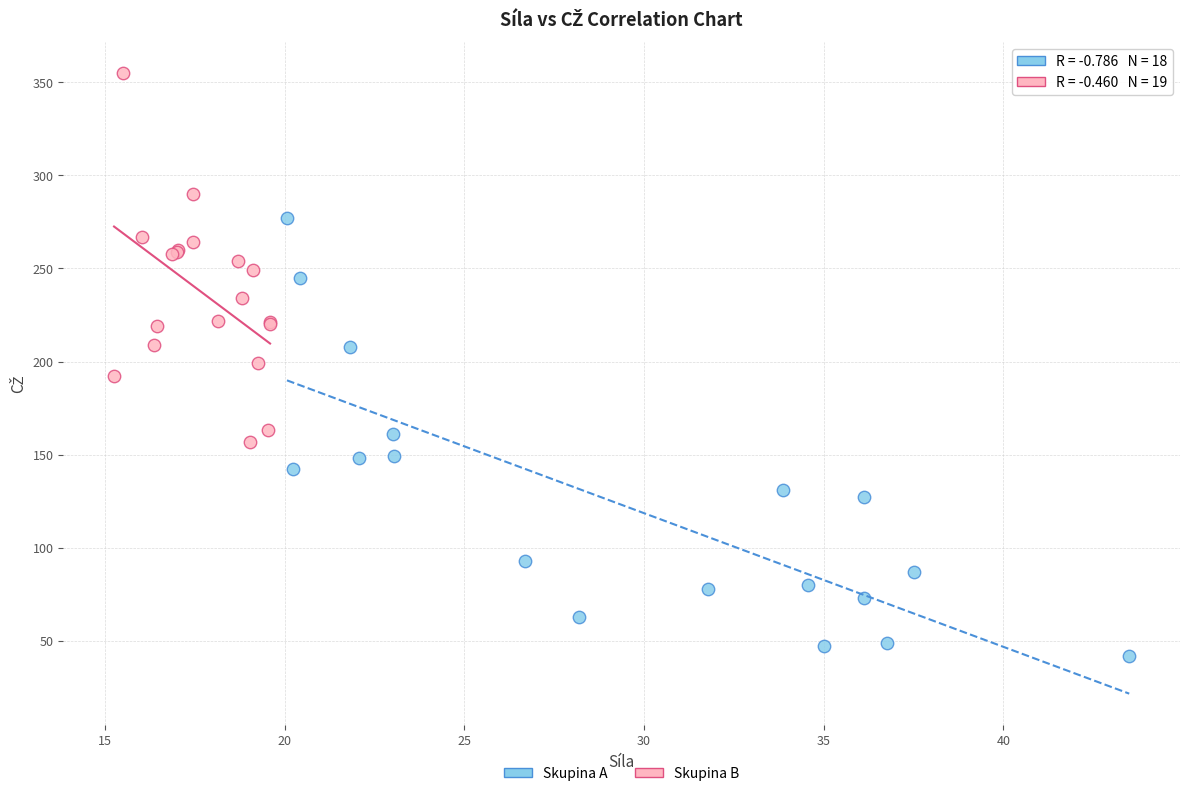

Which series contains the lowest Y value?

Skupina A